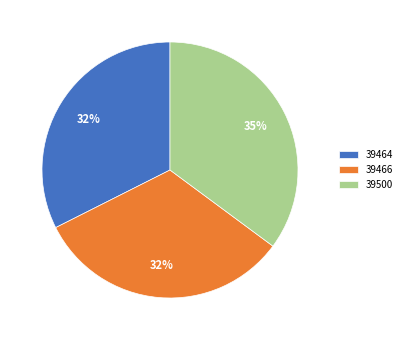

Which slice is the largest?

39500